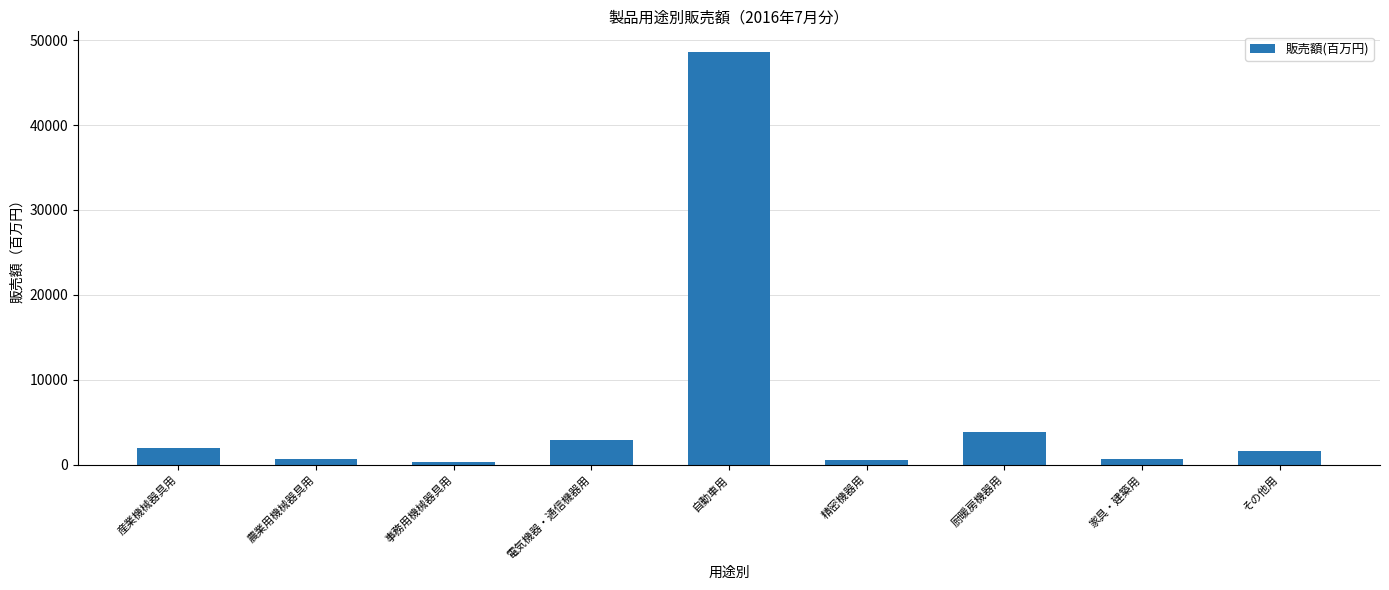

Are the bars horizontal?

No